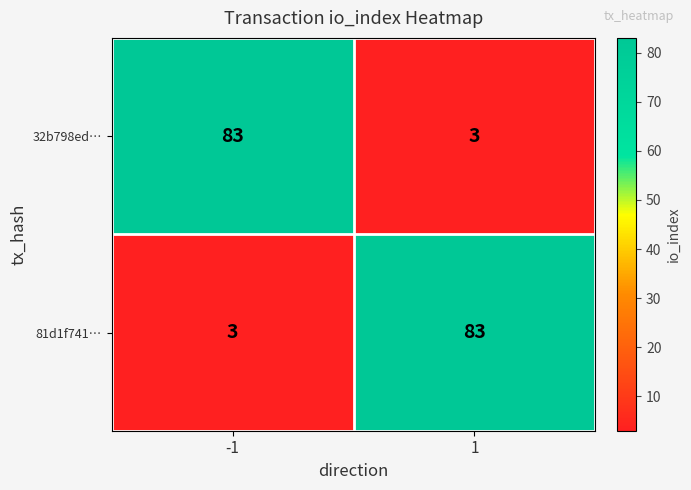

The value of 32b798ed… at 1 is 3. True or false?

True